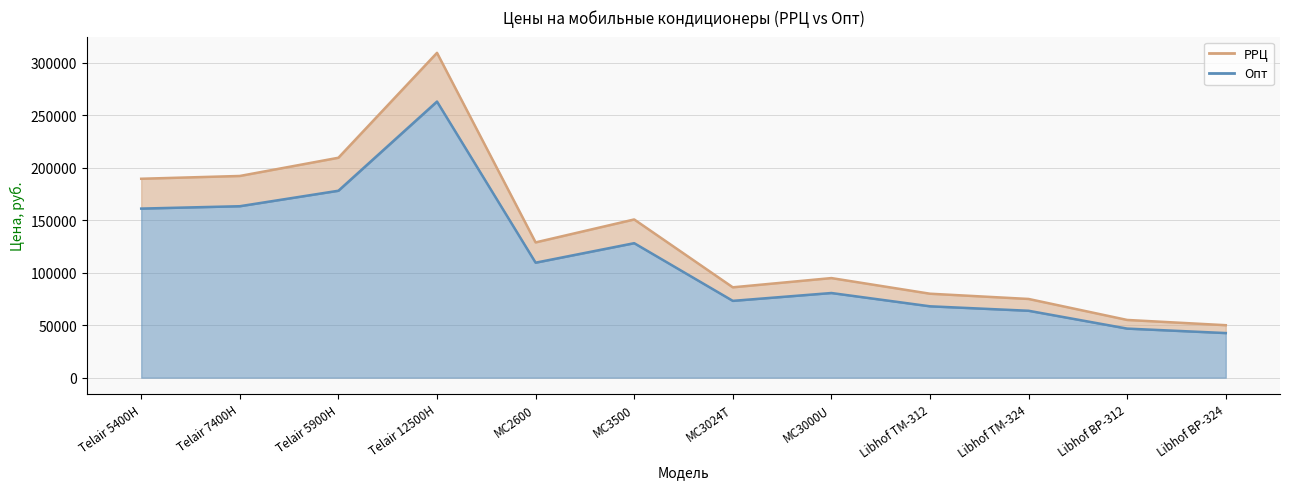

The value of Опт at MC2600 is 193967.1. True or false?

False